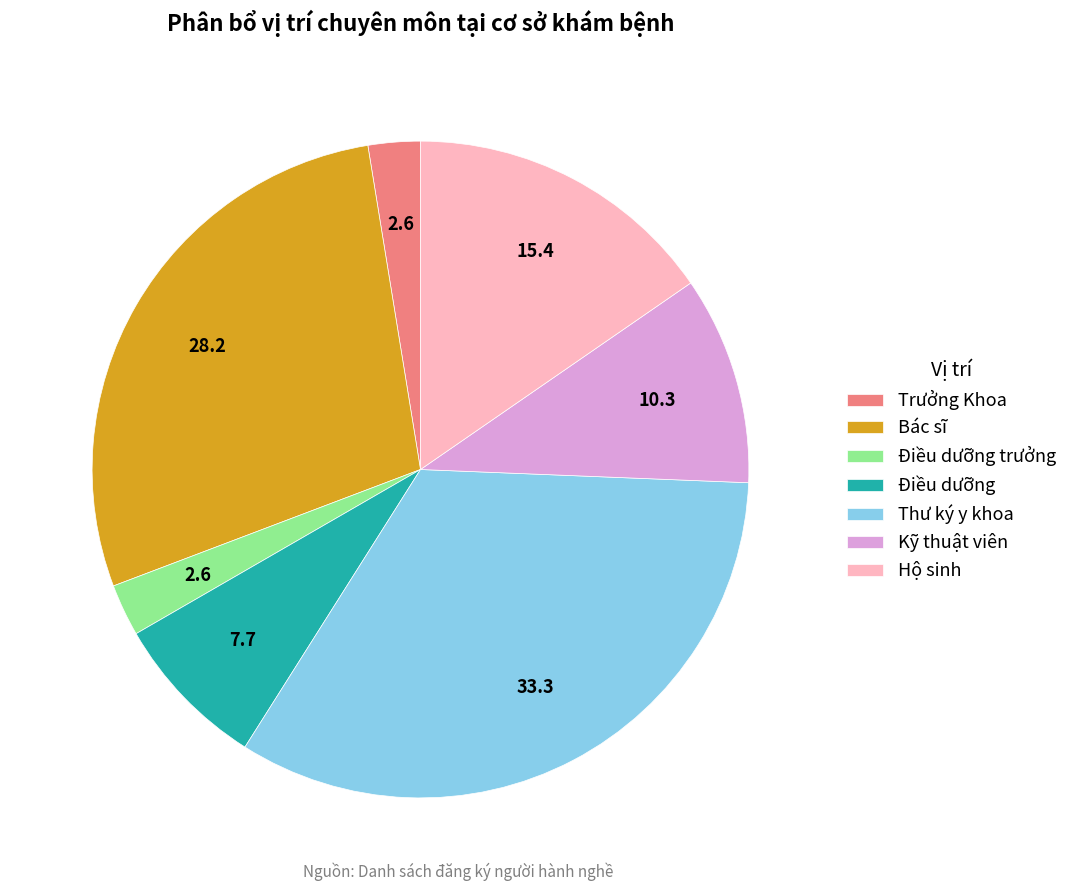

Is the sum of Kỹ thuật viên and Điều dưỡng trưởng greater than half?

No